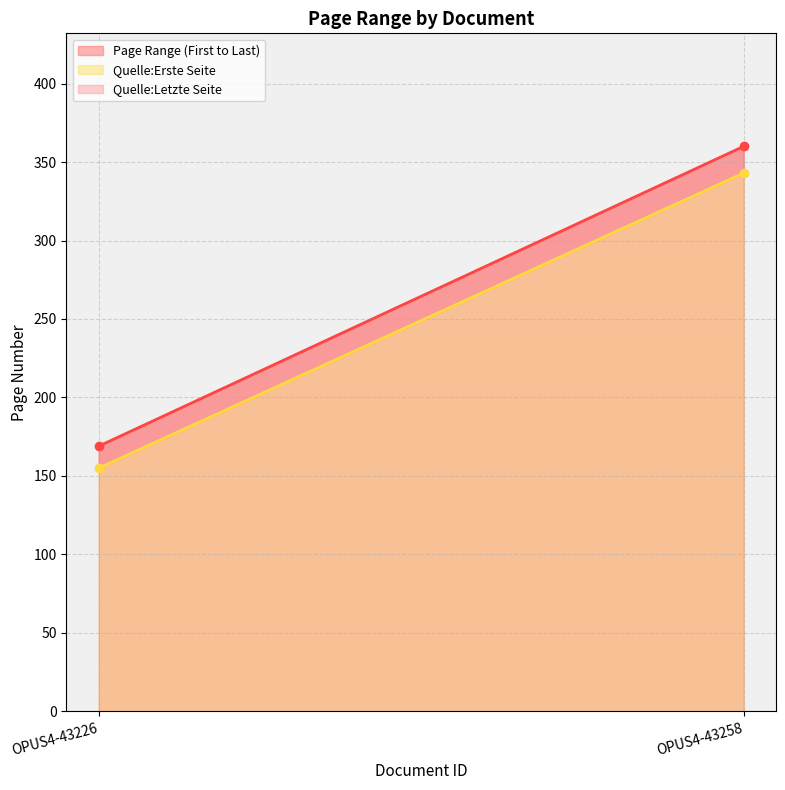

Which category has the lowest value in the Quelle:Erste Seite series?

OPUS4-43226